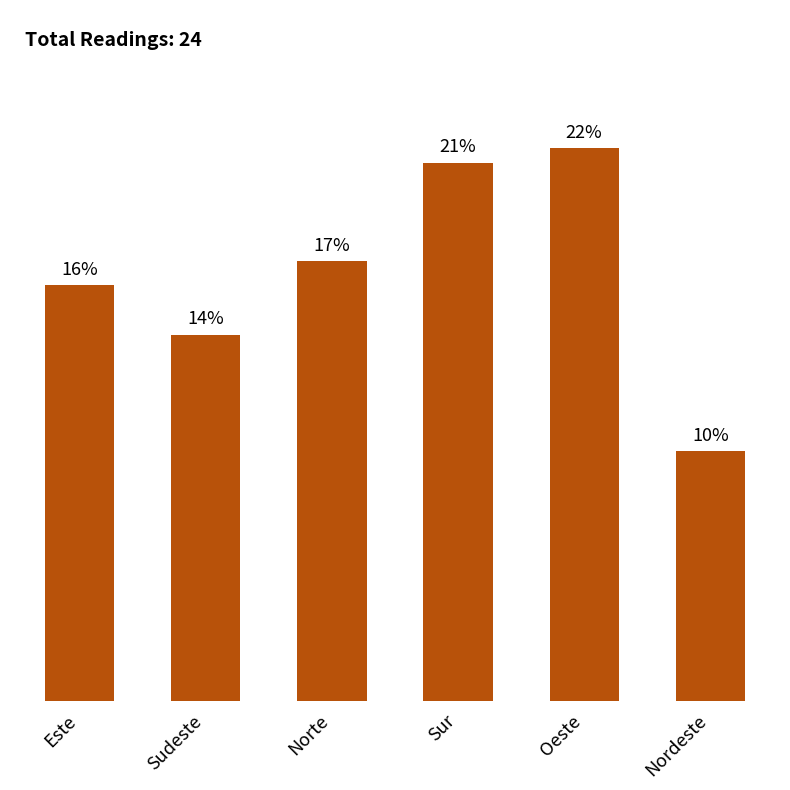

What is the change in value from Norte to Sur?

+4.8